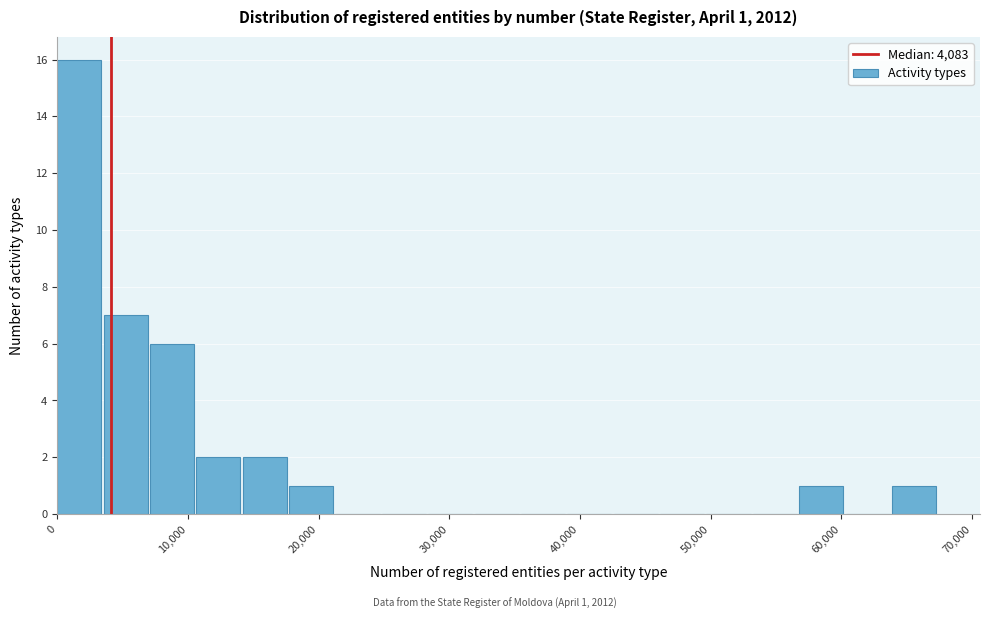

Read against the x-axis, roughly where is the centre of the tallest bar?

2000